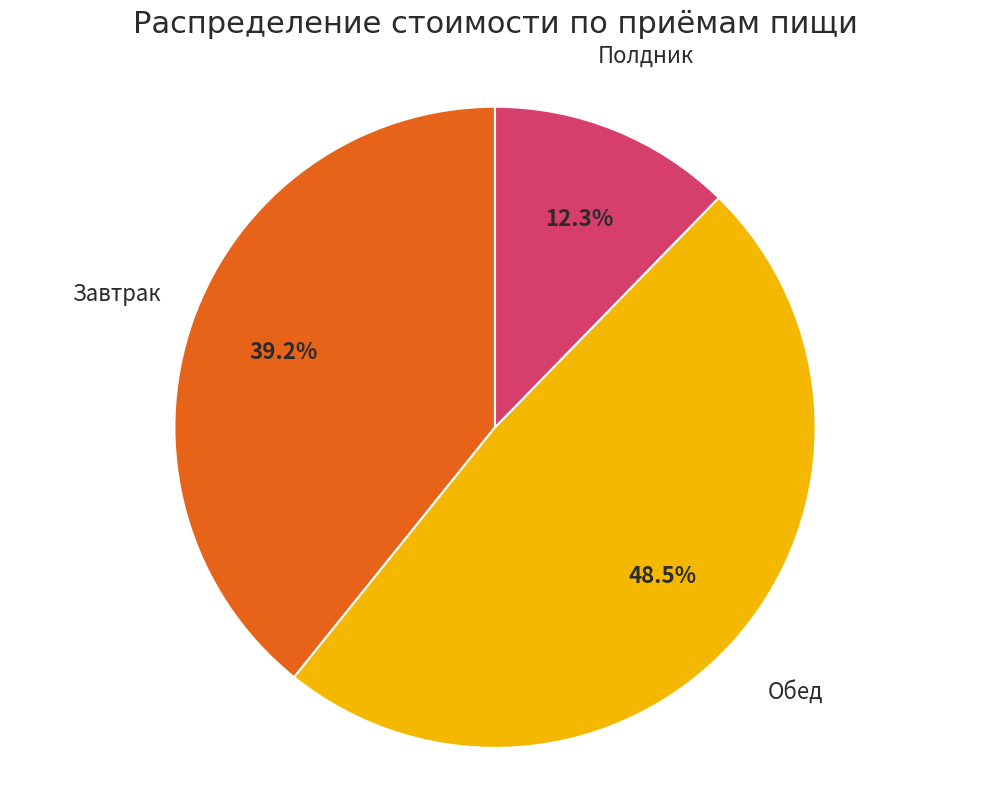

Count the number of slices in the pie.

3